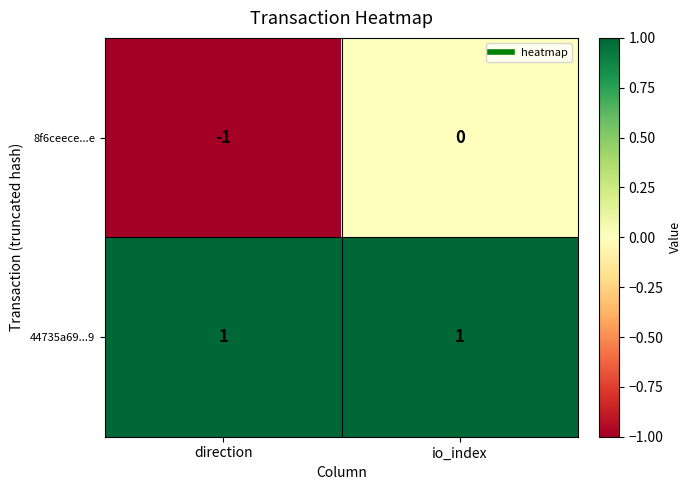

The 44735a69...9 series shows 1 at direction. True or false?

True